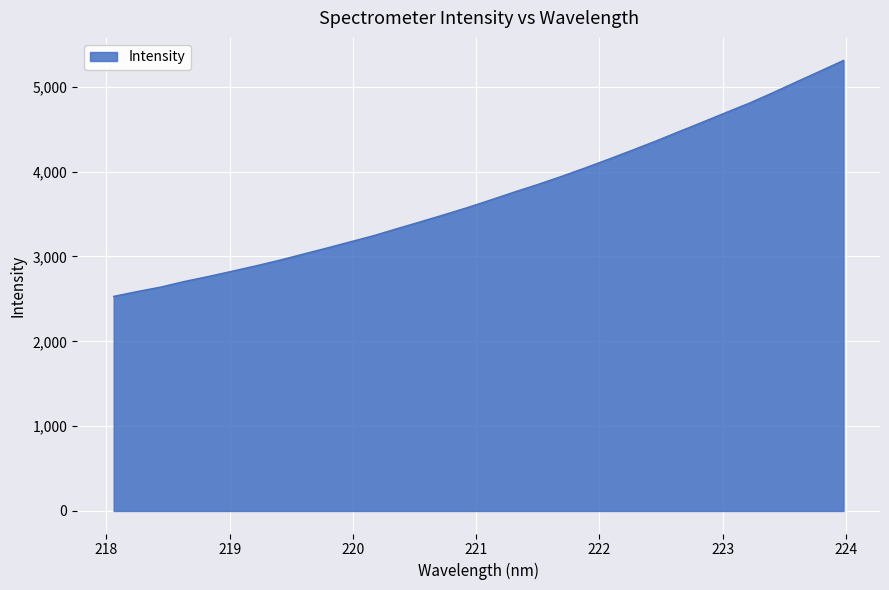

What is the greatest value displayed?

5310.9